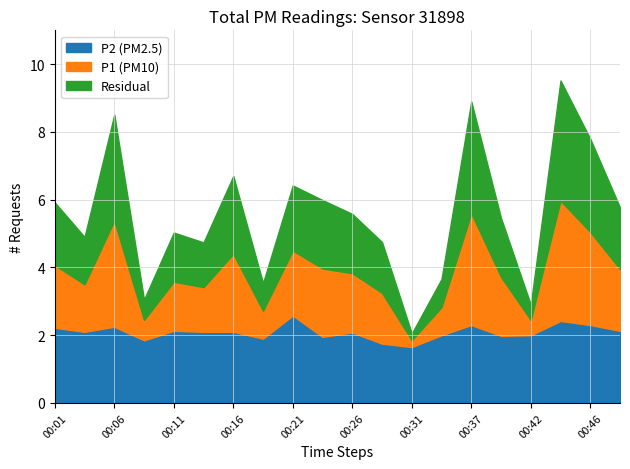

Which series has the largest total across all categories?

P1